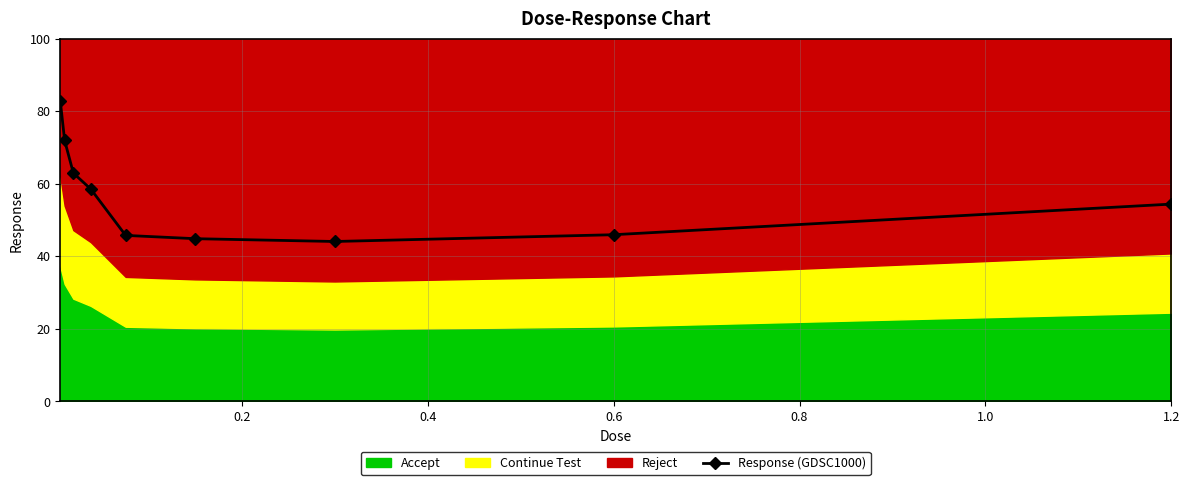

How many values in the Response (GDSC1000) series are below 54?

4